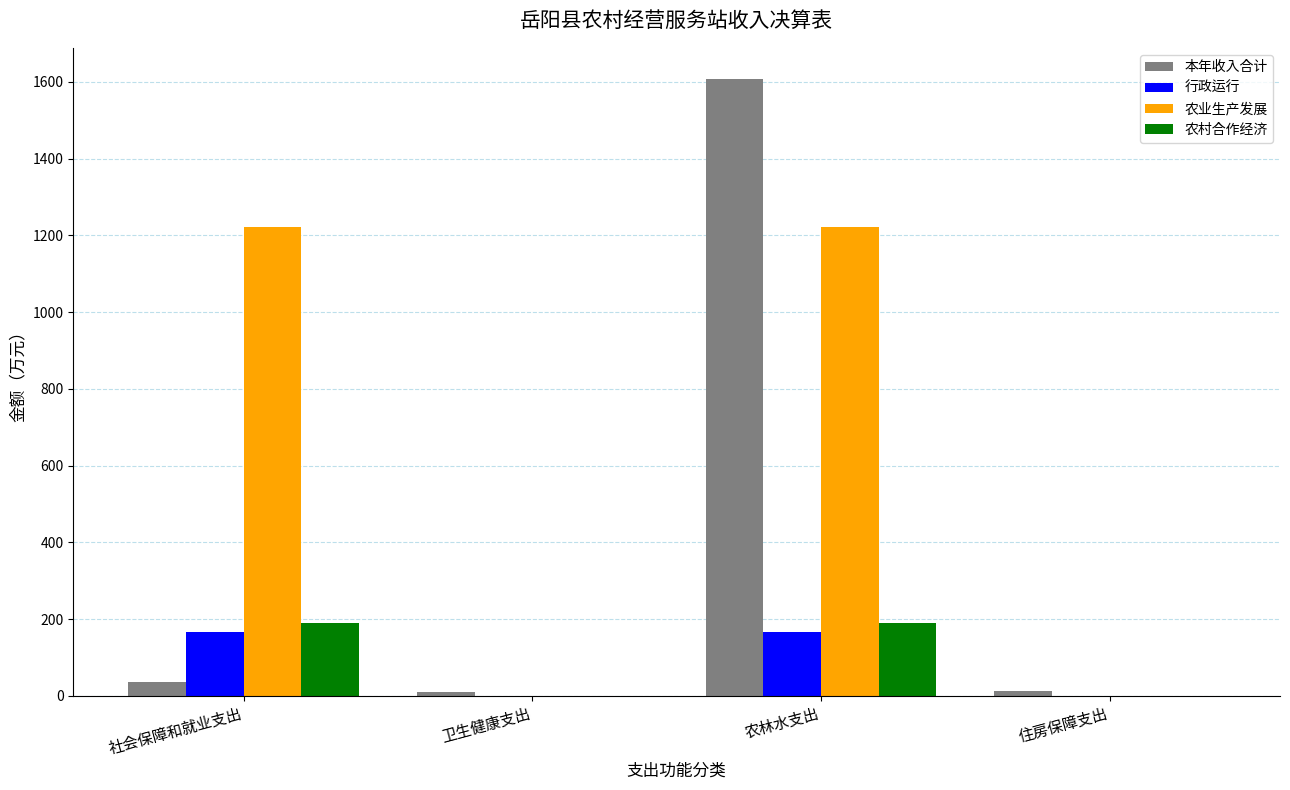

At which label does 本年收入合计 first exceed 34?

社会保障和就业支出